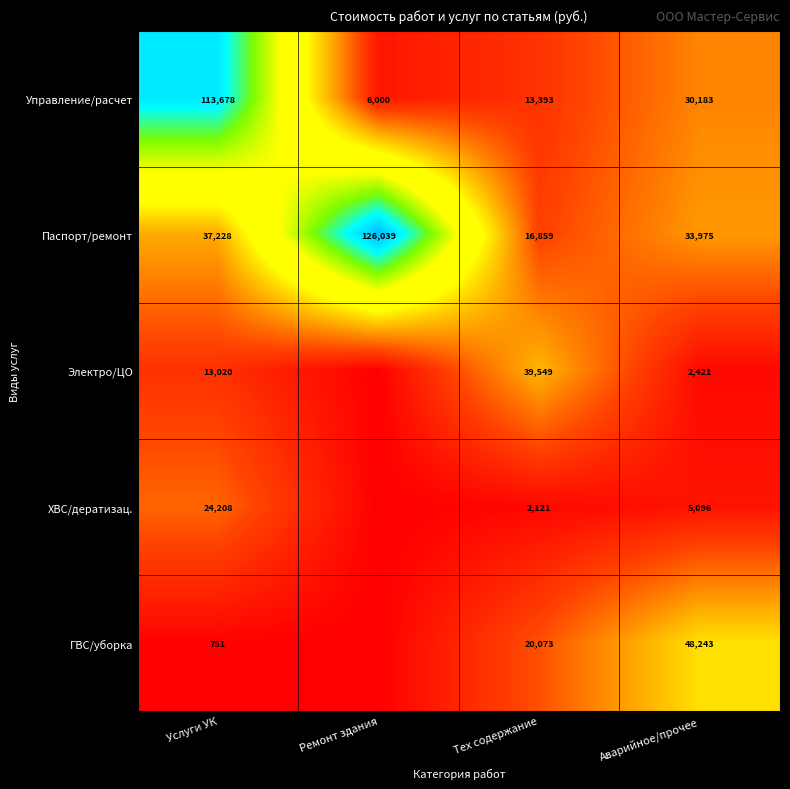

Where is Паспорт/ремонт nearest to the value 71449?

Услуги УК